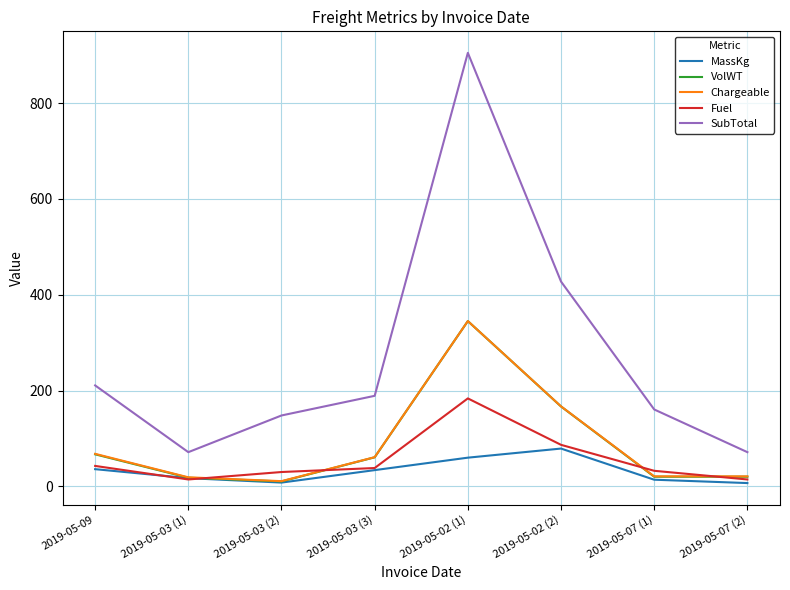

At which label is Chargeable closest to 178?

2019-05-02 (2)